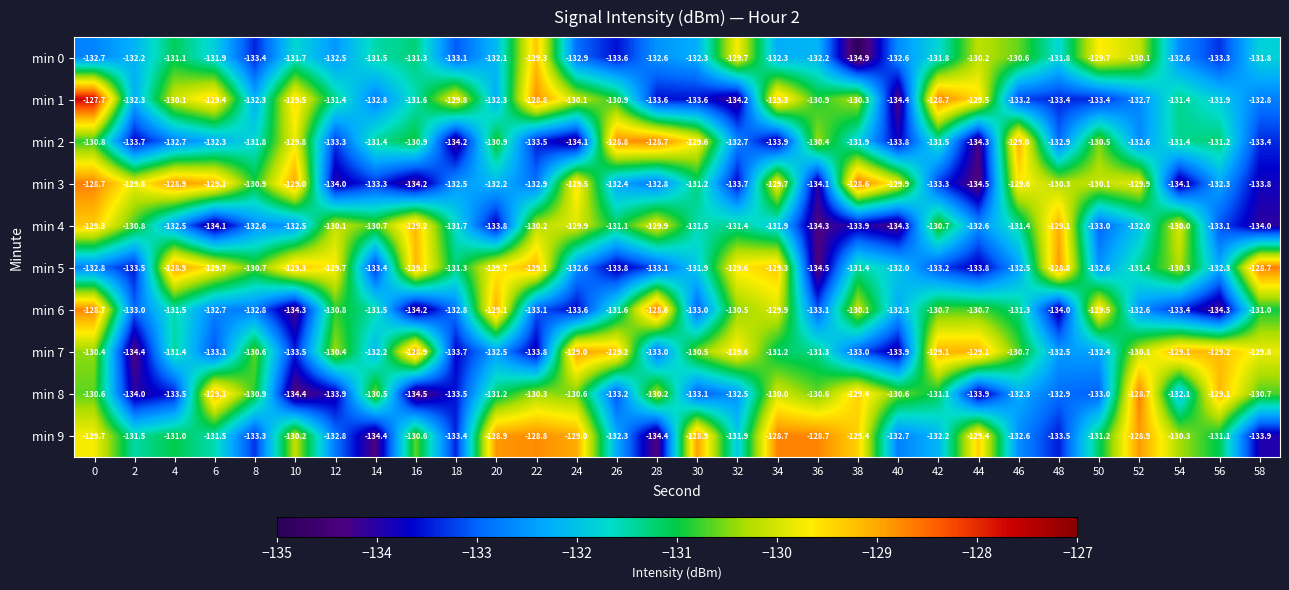

What is the spread (max minus min) of values at 42?

4.6